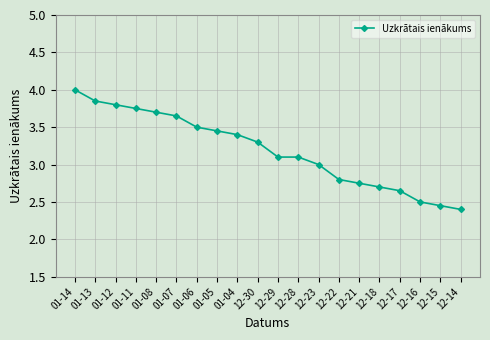

What is the difference between the values at 12-15 and 12-17?

0.2